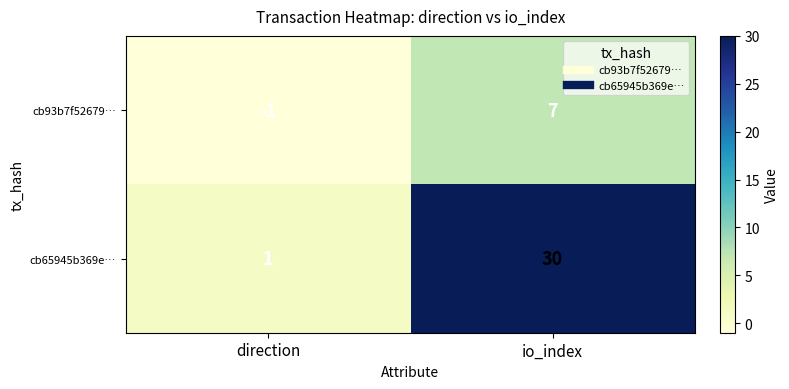

What is the difference between the cb65945b369e… values at io_index and direction?

29